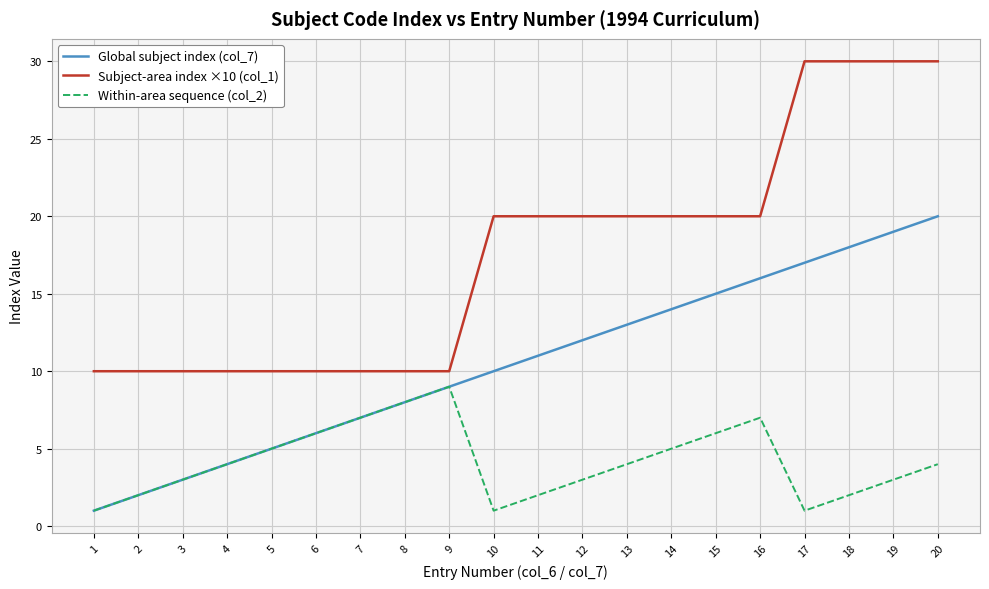

The Global subject index (col_7) series shows 3 at 8. True or false?

False